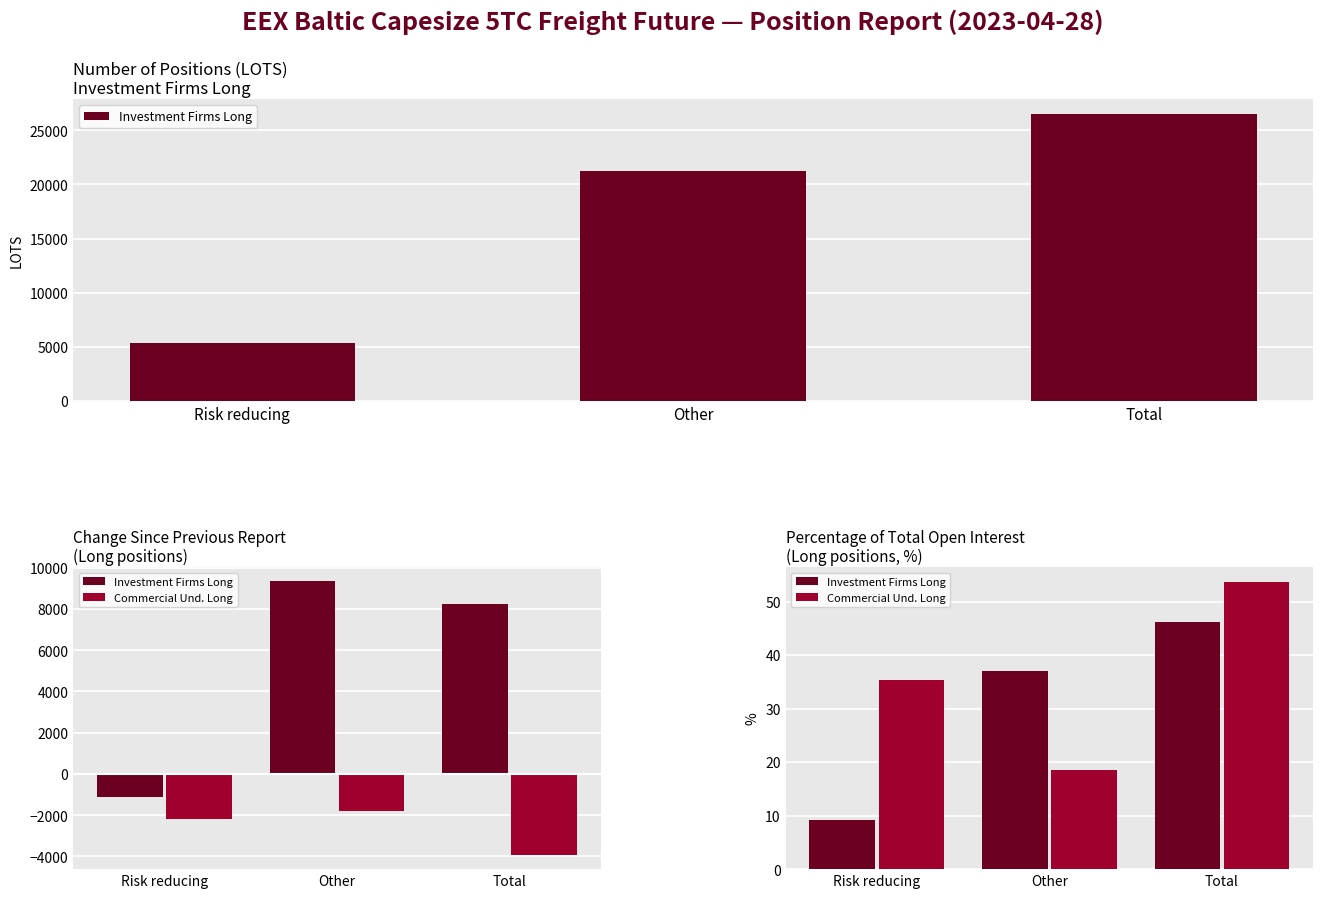

What is the spread (max minus min) of values at Risk reducing?

26.0